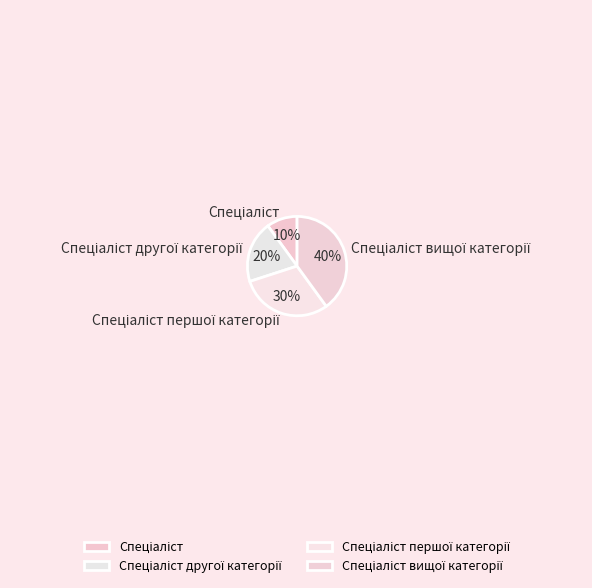

Is there a majority slice in this chart?

No